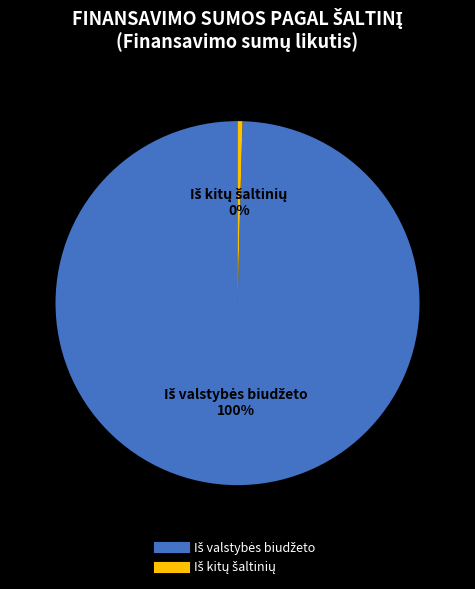

To the nearest percent, what is the average slice percentage?

50%